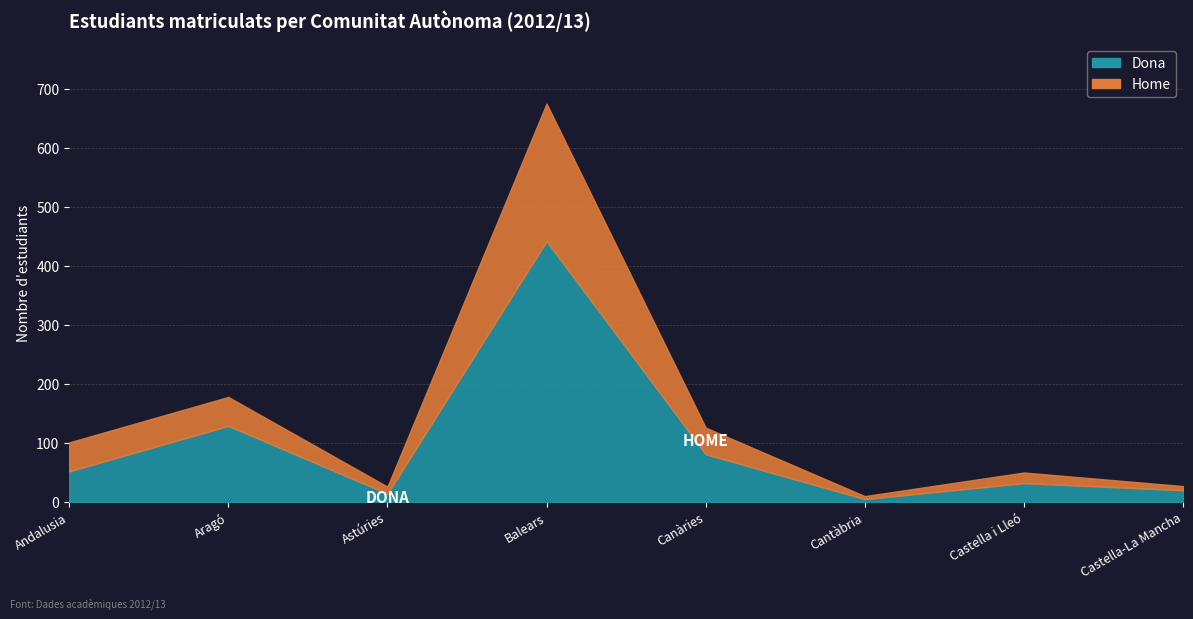

What value does the Dona series have at Balears, to the nearest 10?

440